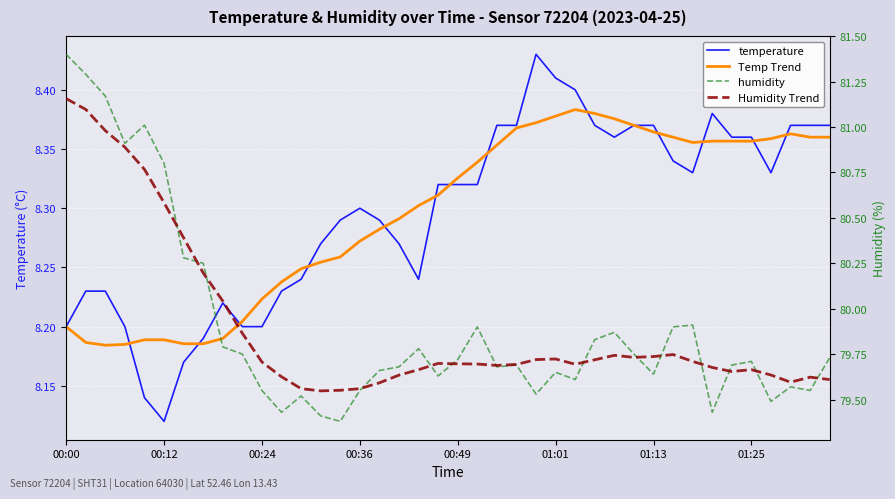

How many distinct data groups are displayed?

4